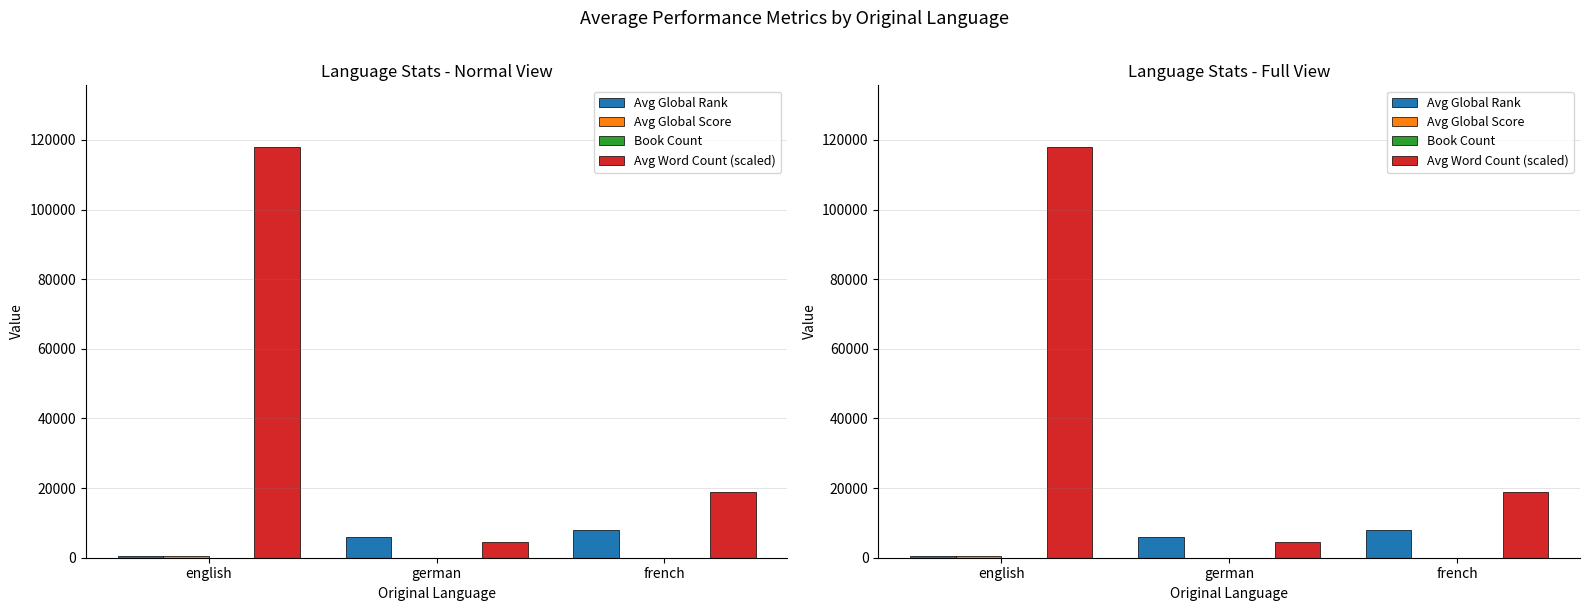

At which category does the chart reach its minimum across all series?

english